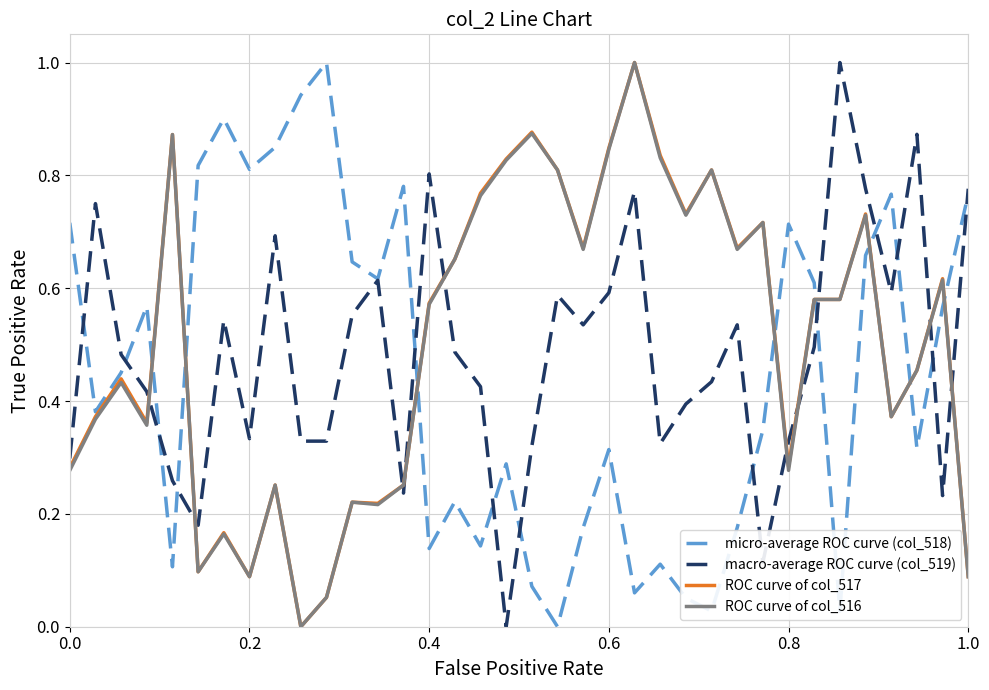

What is the highest value of the macro-average ROC curve (col_519) series?

1.0